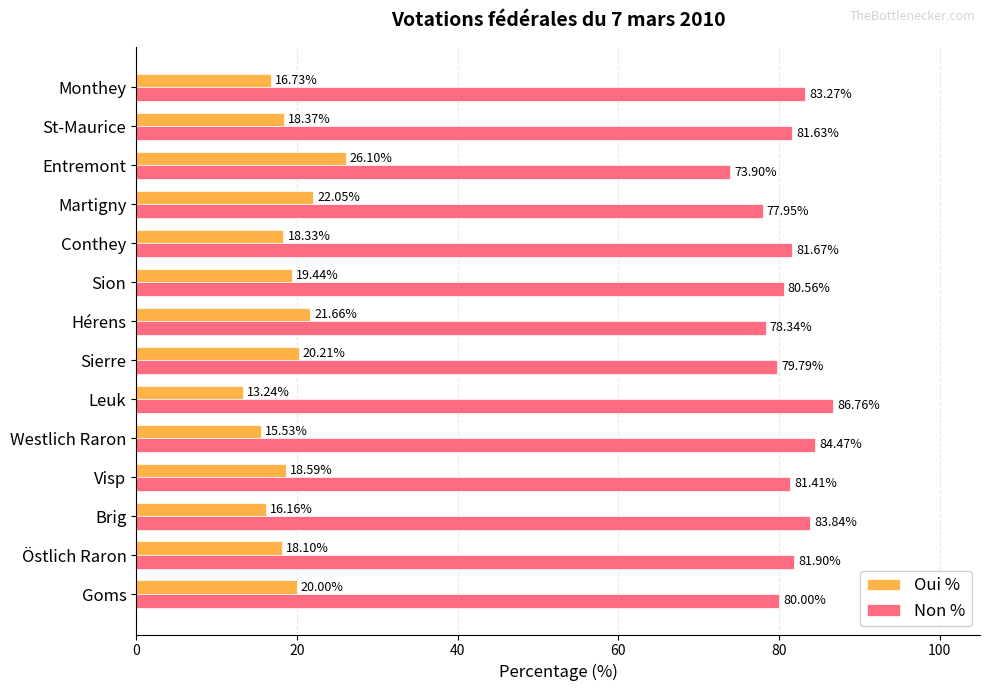

At which label is Non % closest to 80?

Goms